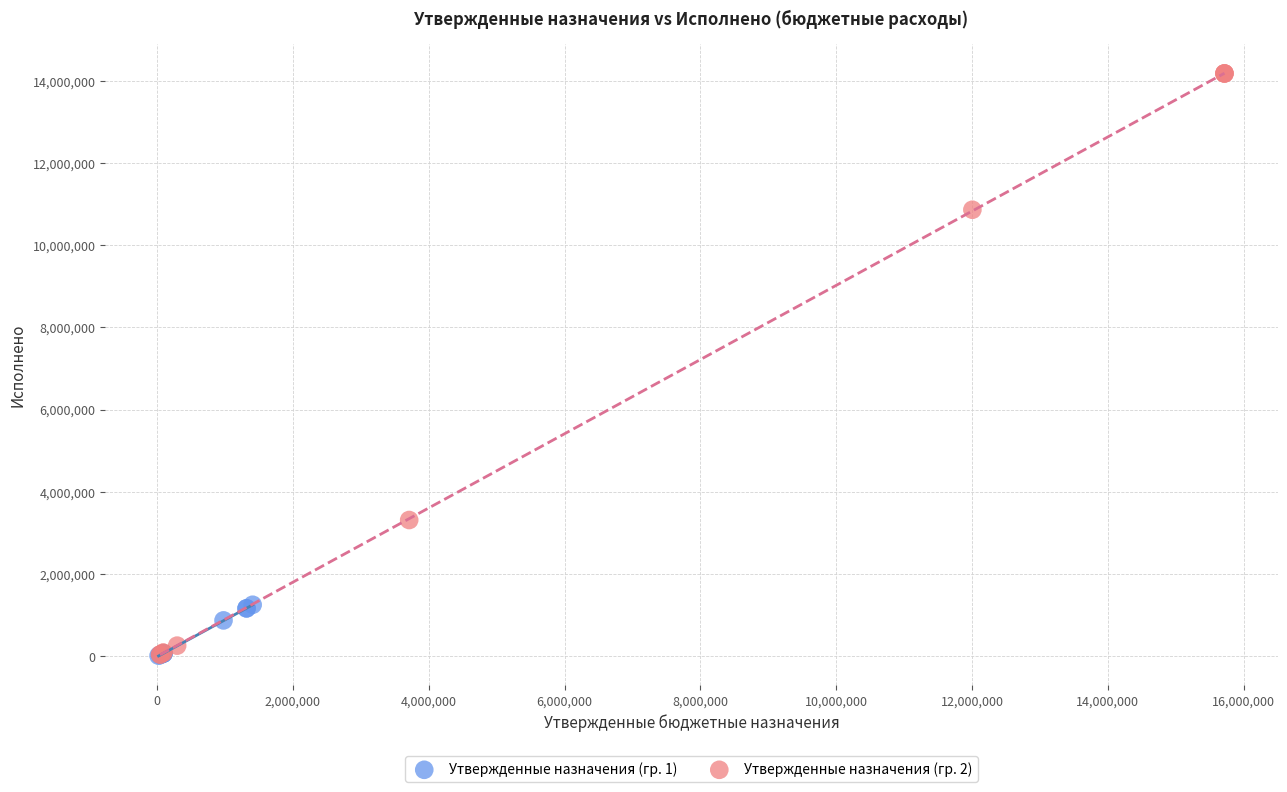

What are all the series names shown in the legend?

Утвержденные назначения (гр. 1), Утвержденные назначения (гр. 2)